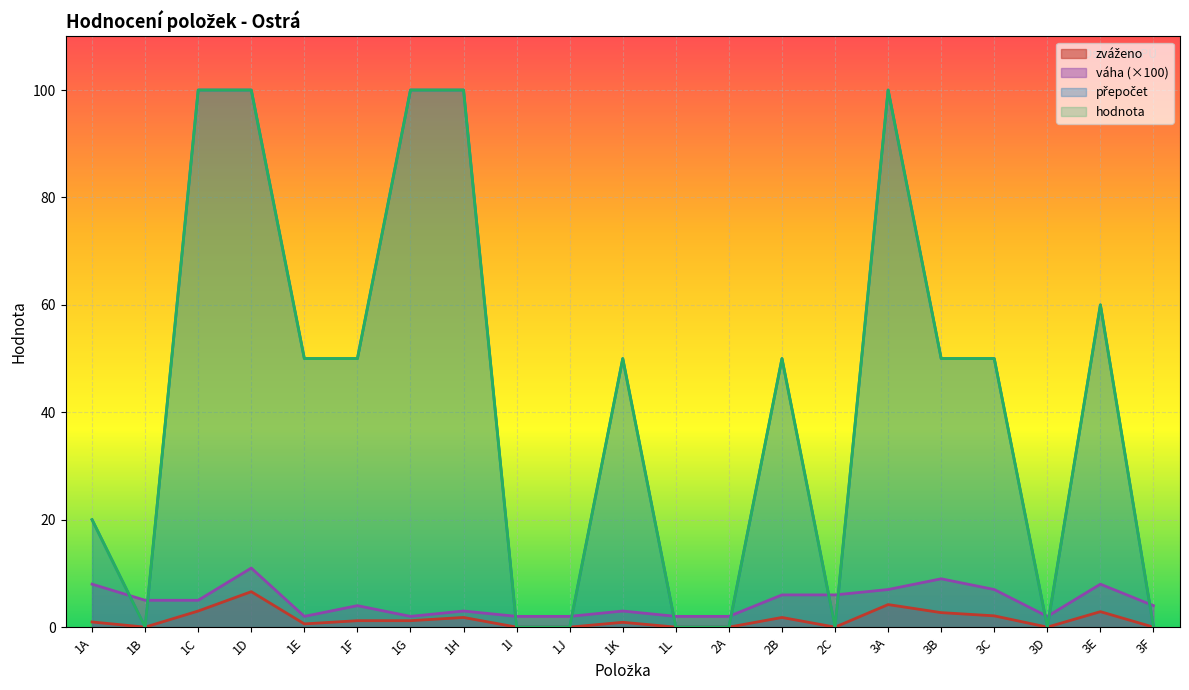

Between 1J and 1B, which is larger?

1J